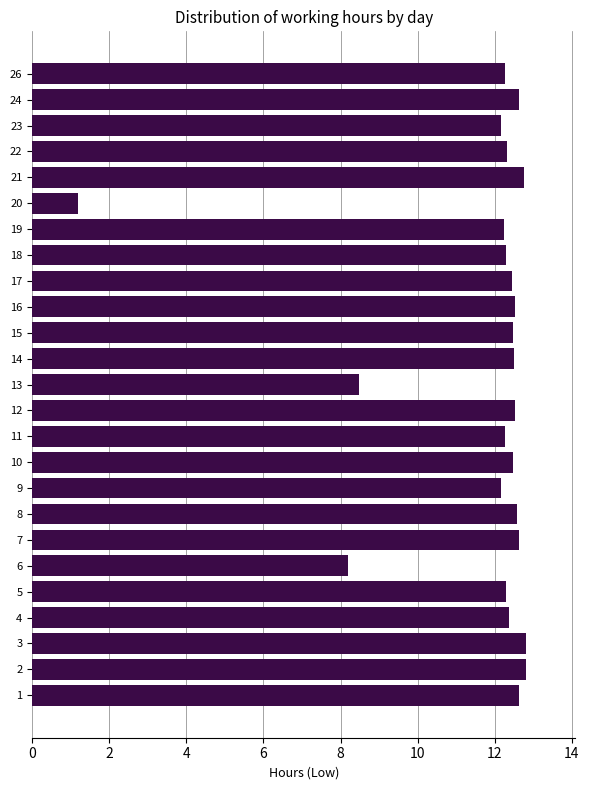

Is it true that the value at 19 is 12.2?

True